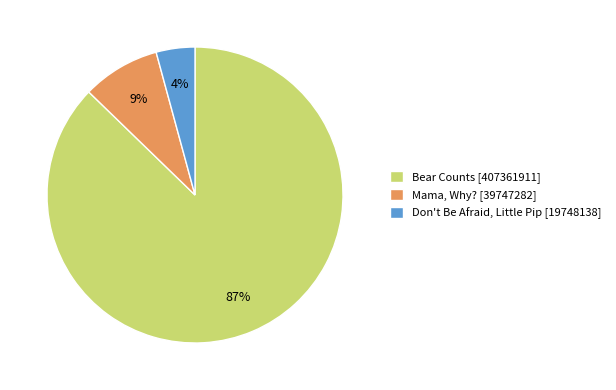

Between Mama, Why? [39747282] and Don't Be Afraid, Little Pip [19748138], which is larger?

Mama, Why? [39747282]